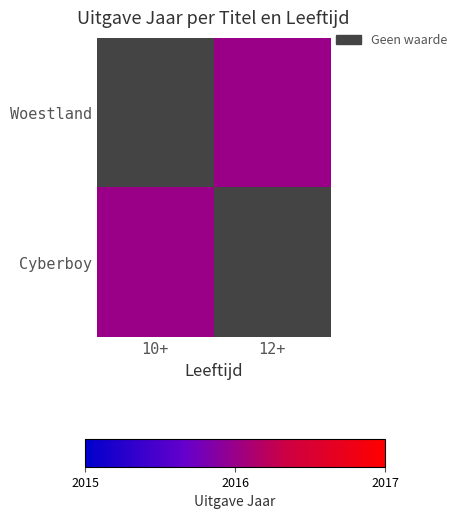

At which label does Cyberboy reach its minimum?

10+